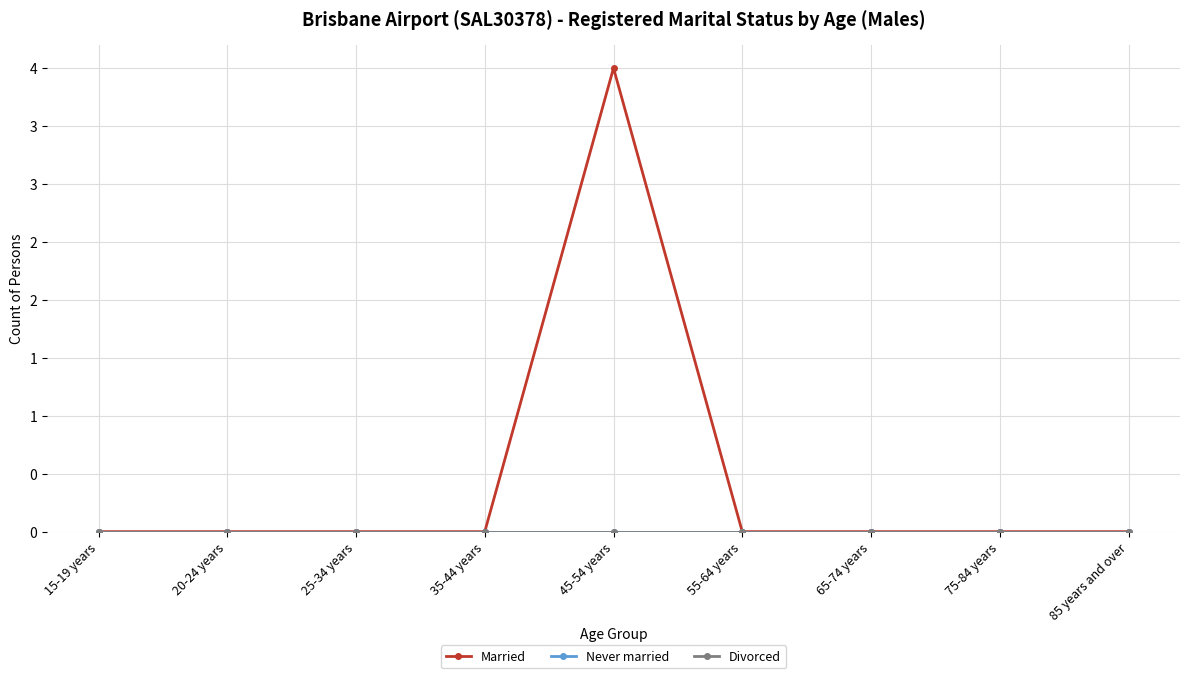

What position from the right is 35-44 years?

6